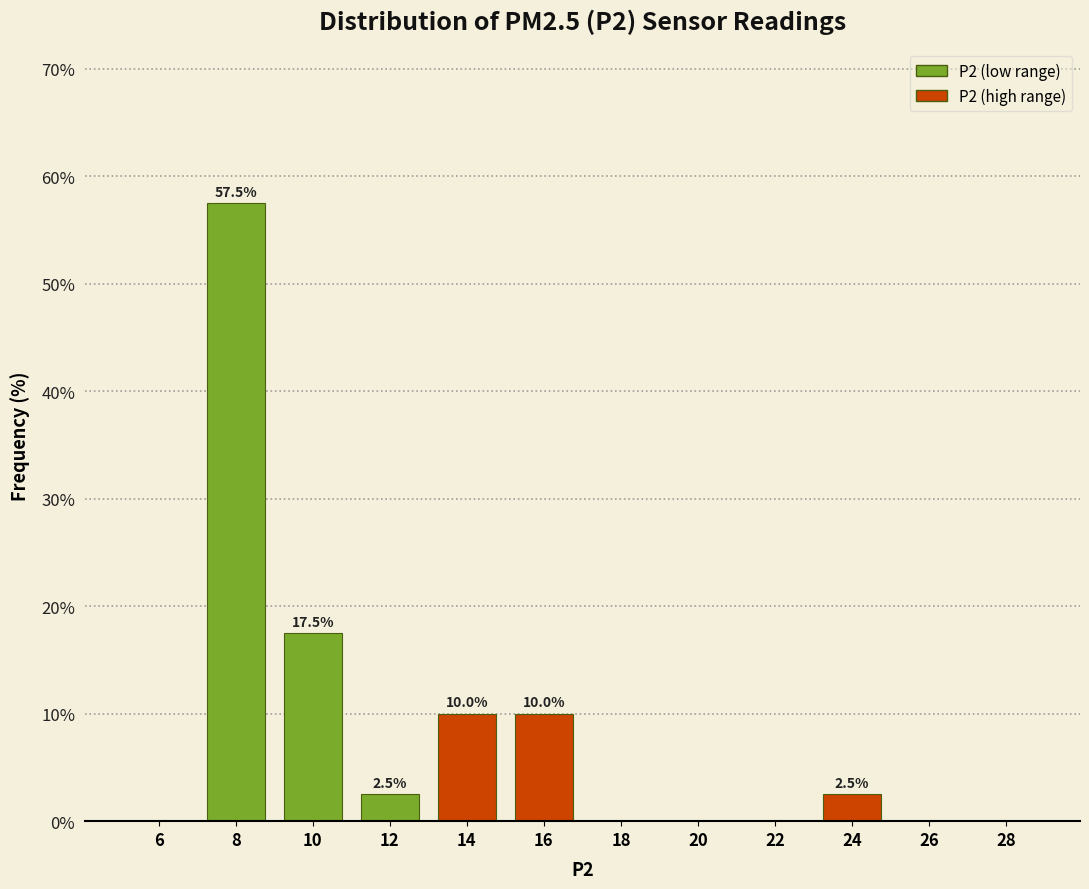

Which range on the x-axis has the tallest bar?

7 to 9